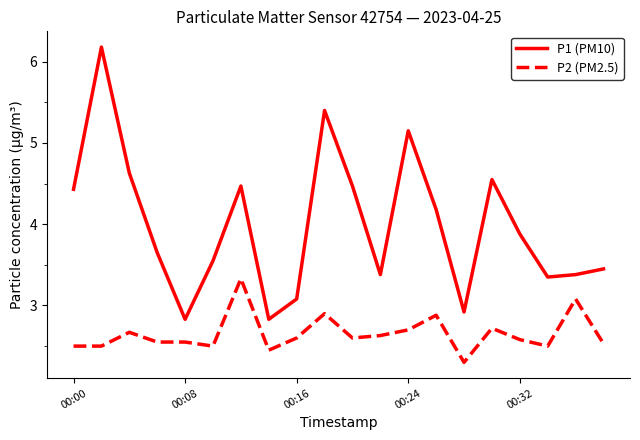

List the series in order of their peak value, highest first.

P1 (PM10), P2 (PM2.5)